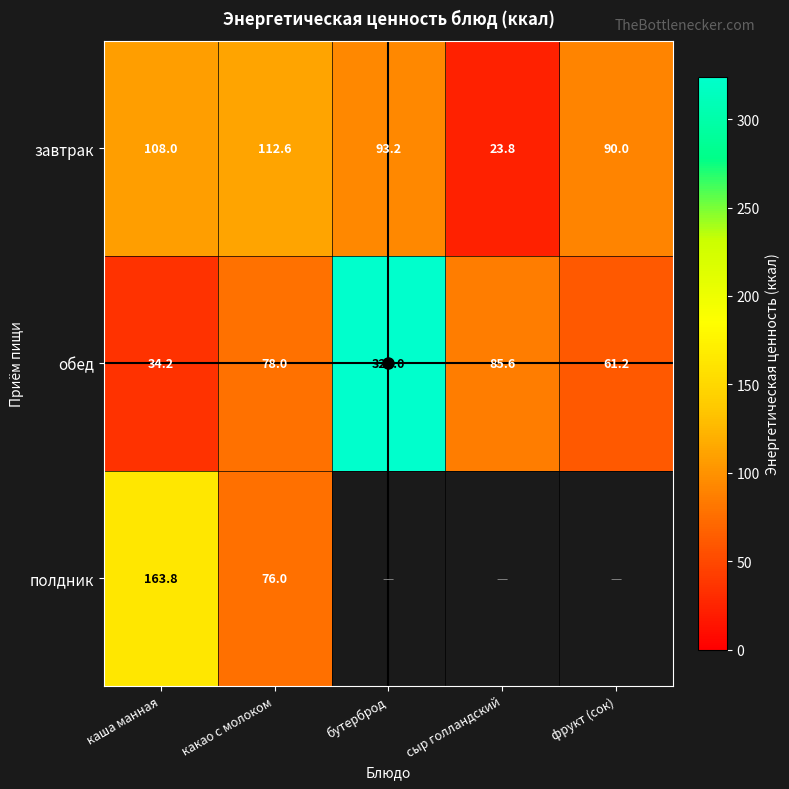

True or false: обед has a value of 61.2 at фрукт (сок).

True